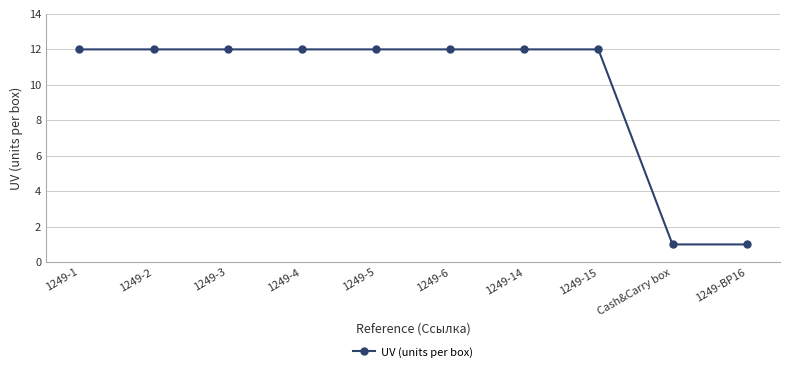

What is the label of the 7th point from the left?

1249-14